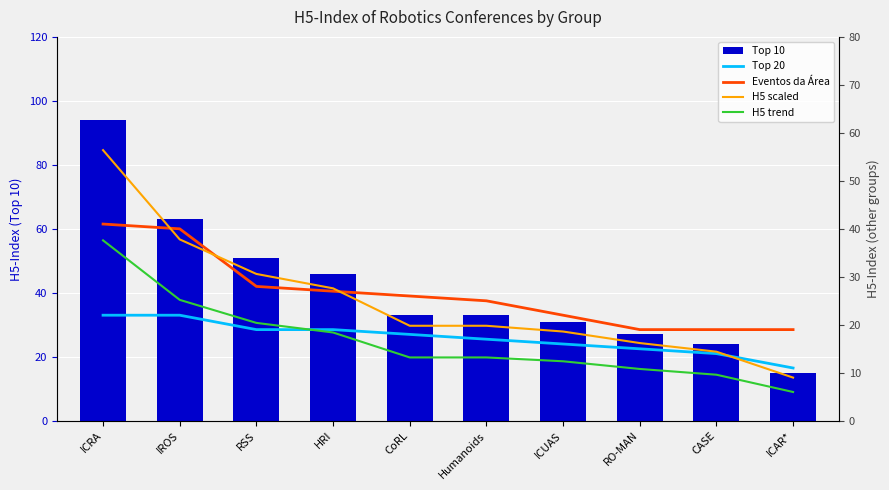

At which label does Top 10 first exceed 33?

ICRA